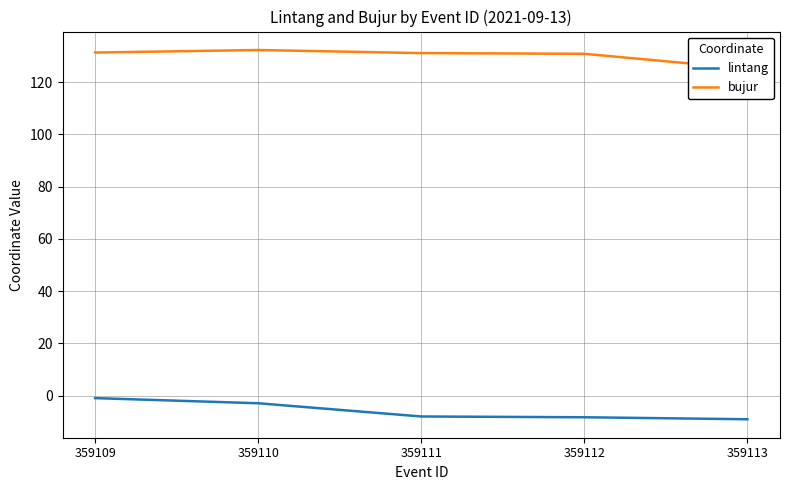

True or false: lintang and bujur intersect in this chart.

False